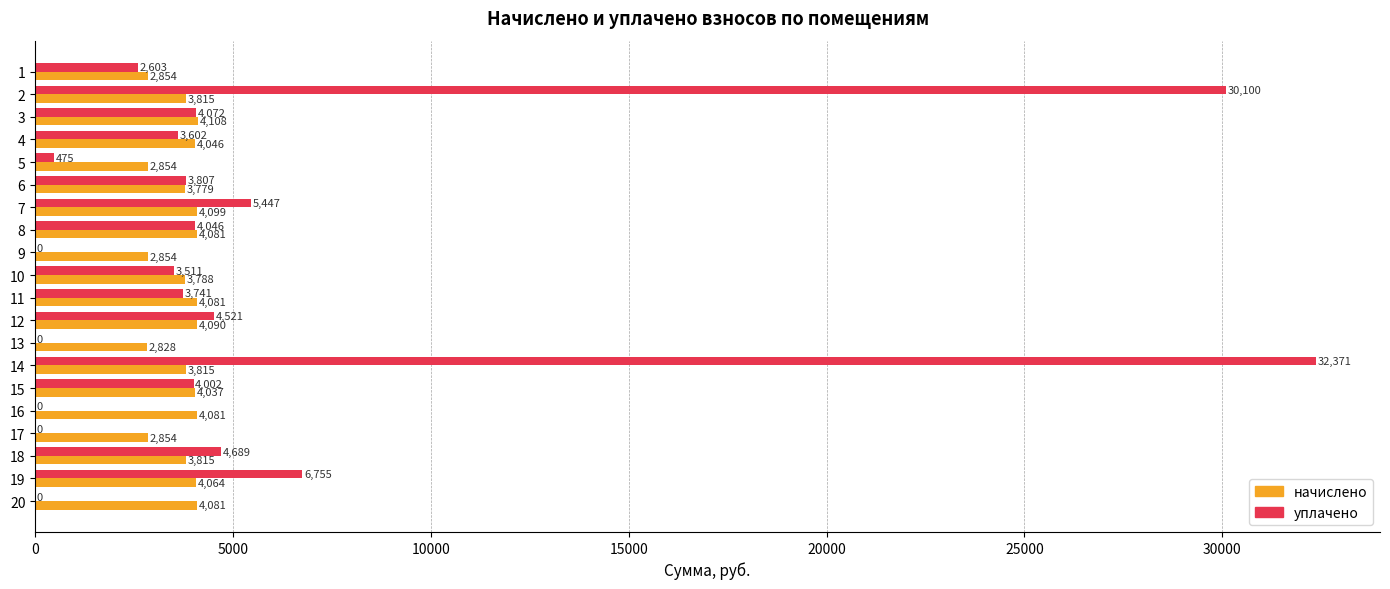

Count the number of data series in this chart.

2